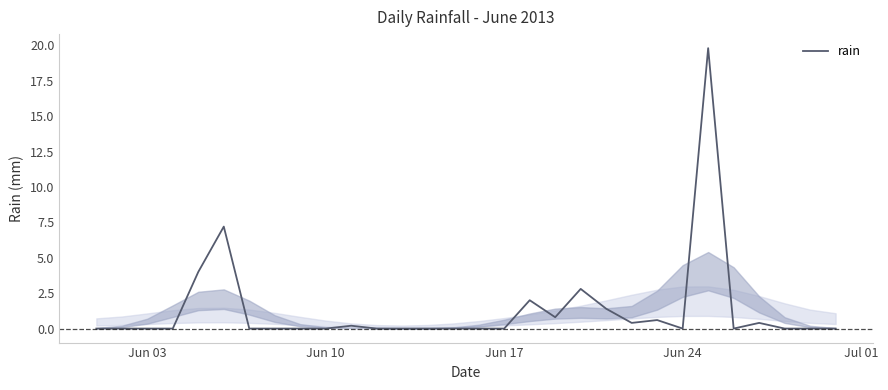

What is the maximum value shown in the chart?

19.8